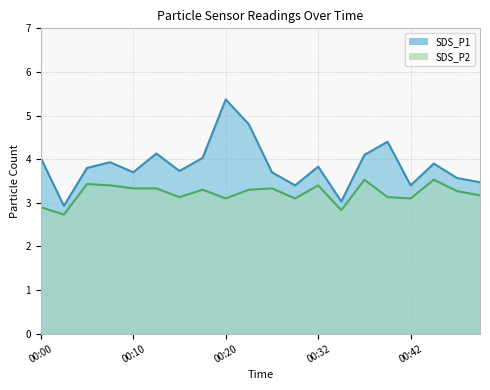

What is the minimum value shown in the chart?

2.7